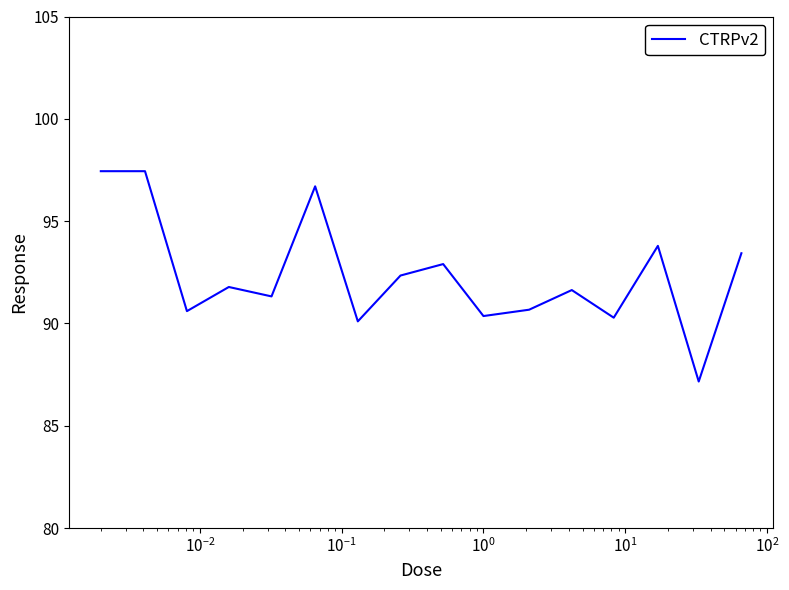

What is the smallest value displayed?

87.2